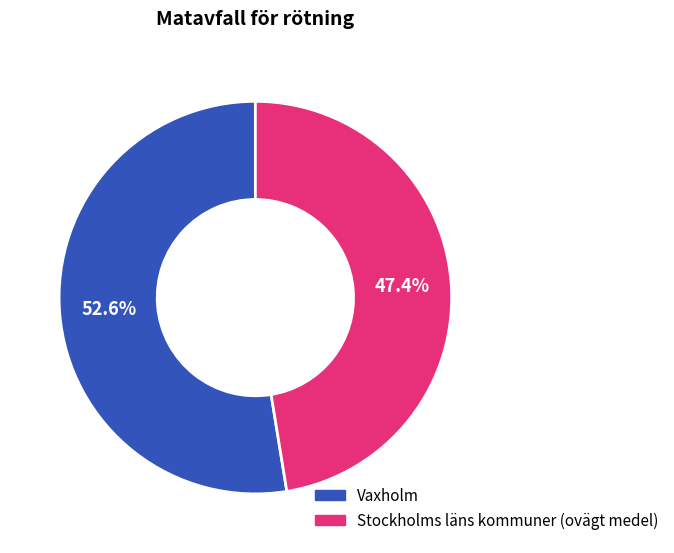

Is there any slice that represents more than half of the pie?

Yes